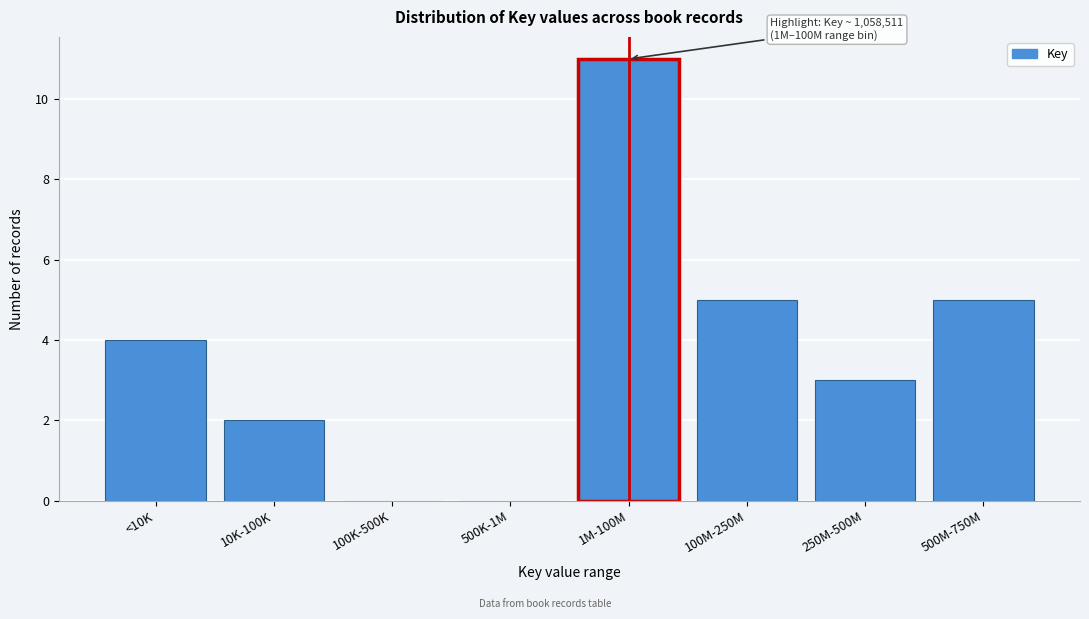

Reading left to right, transcribe all the data shown in this chart.

<10K=4	10K-100K=2	100K-500K=0	500K-1M=0	1M-100M=11	100M-250M=5	250M-500M=3	500M-750M=5